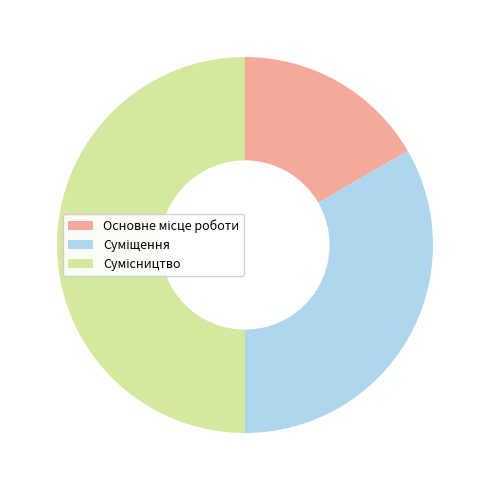

Count the number of slices in the pie.

3